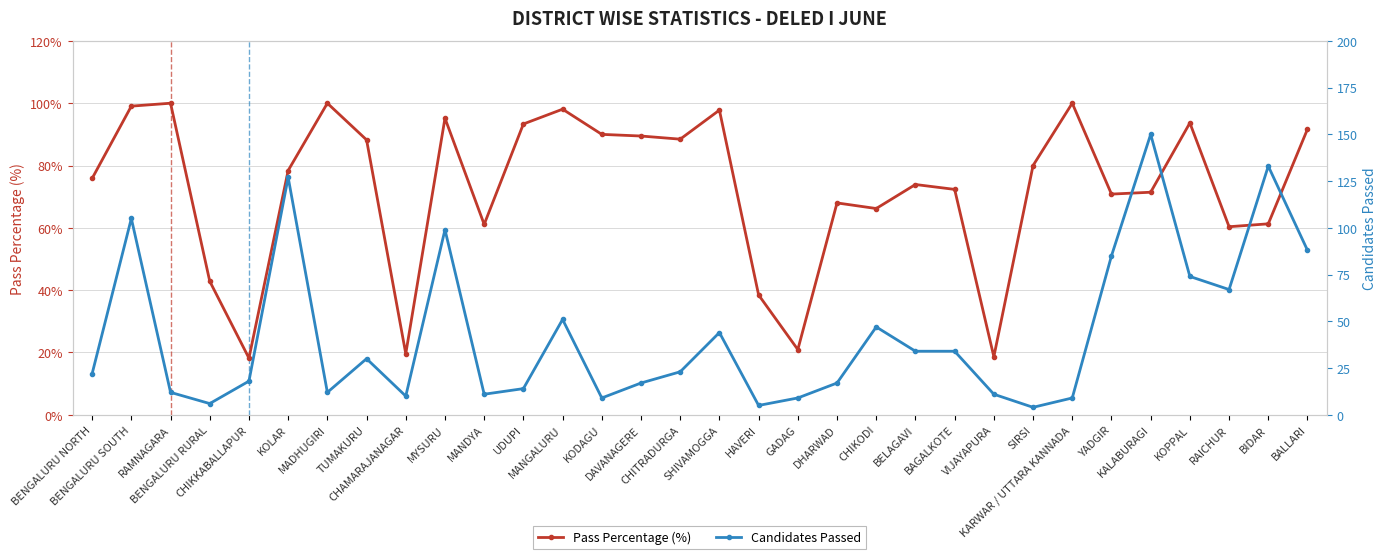

Which series ends up on top after the final intersection of Candidates Passed and Pass Percentage (%)?

Pass Percentage (%)